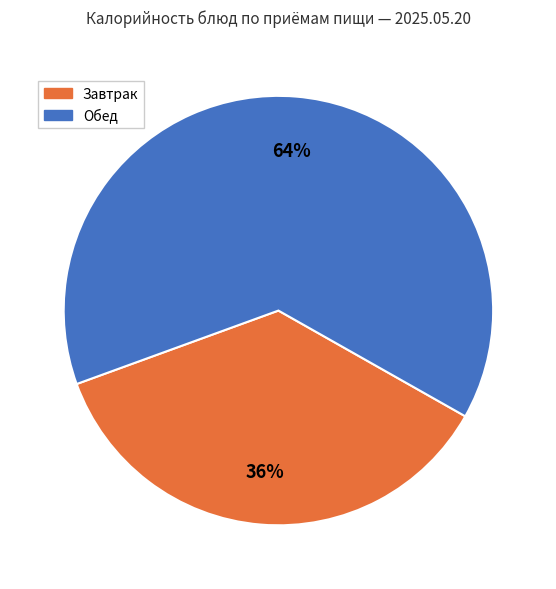

Is there a majority slice in this chart?

Yes